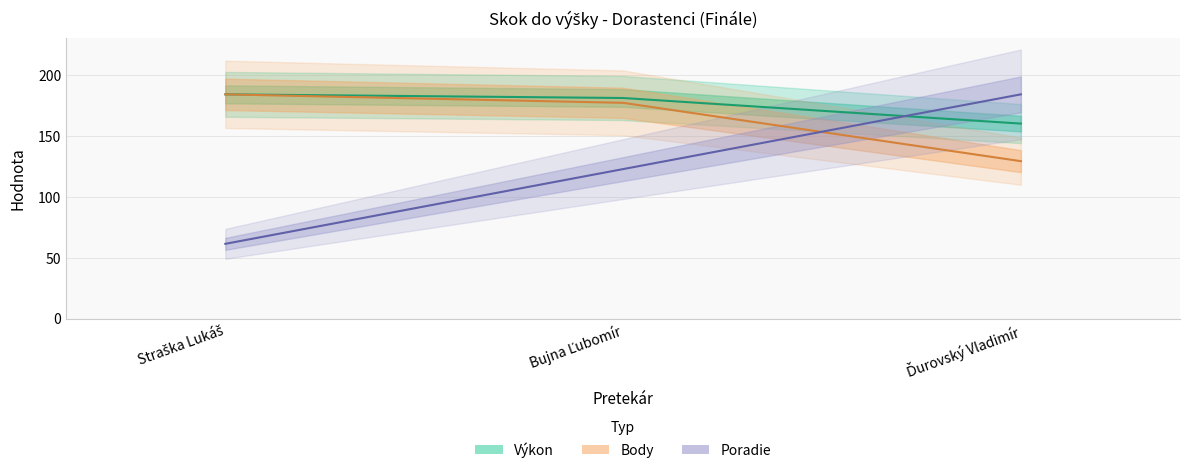

How many lines are shown in the chart?

3